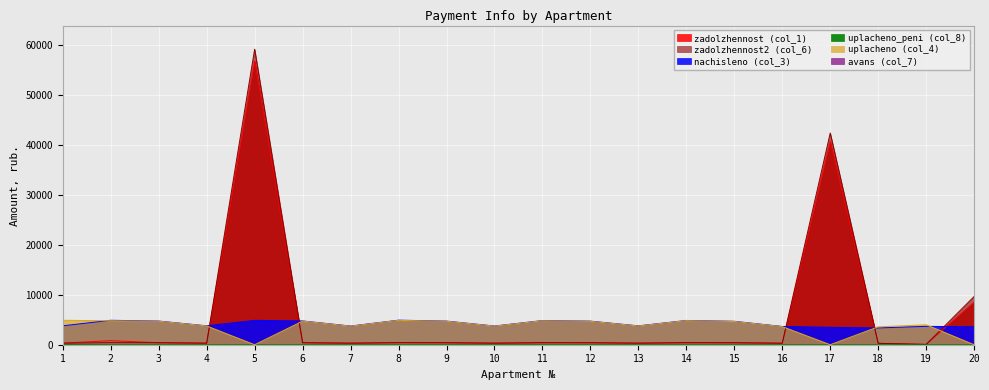

The uplacheno (col_4) series shows 3755.9 at 4. True or false?

True